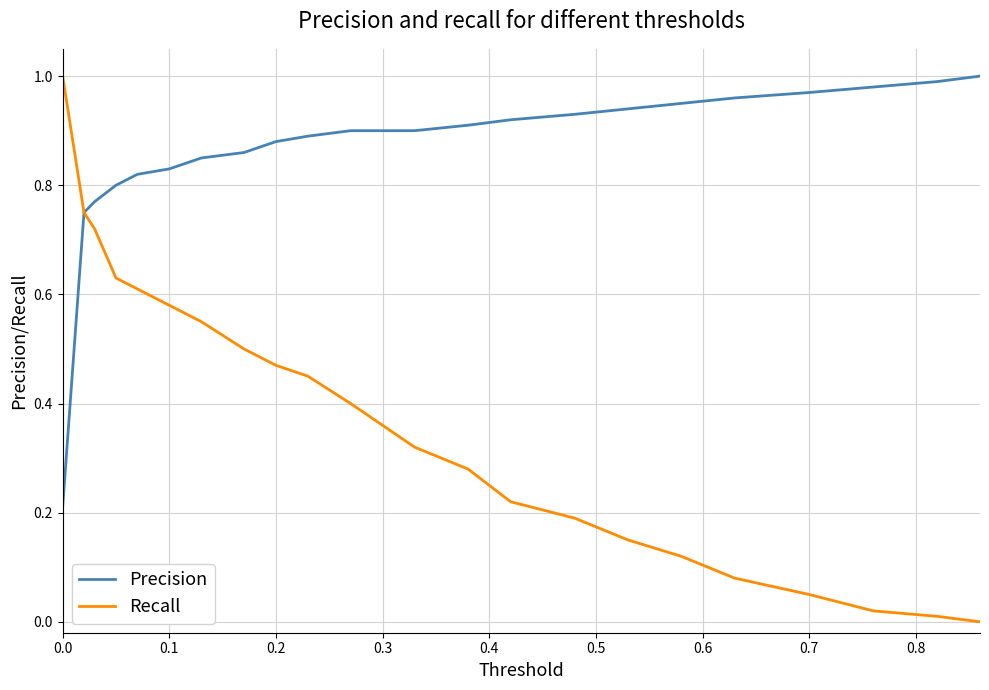

List the series in order of their overall mean, highest first.

Precision, Recall